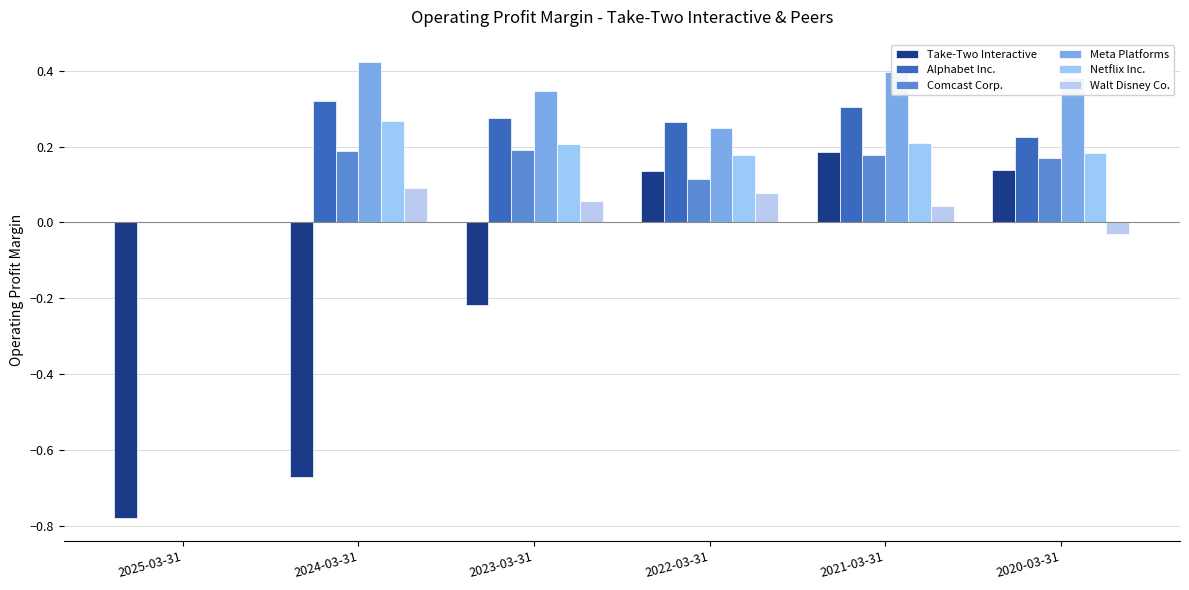

List the labels in order of Netflix Inc. value, largest first.

2024-03-31, 2021-03-31, 2023-03-31, 2020-03-31, 2022-03-31, 2025-03-31